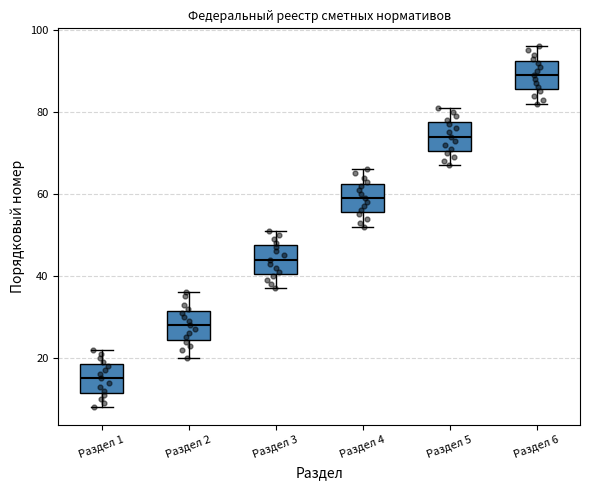

Which box has the lowest median line?

Раздел 1